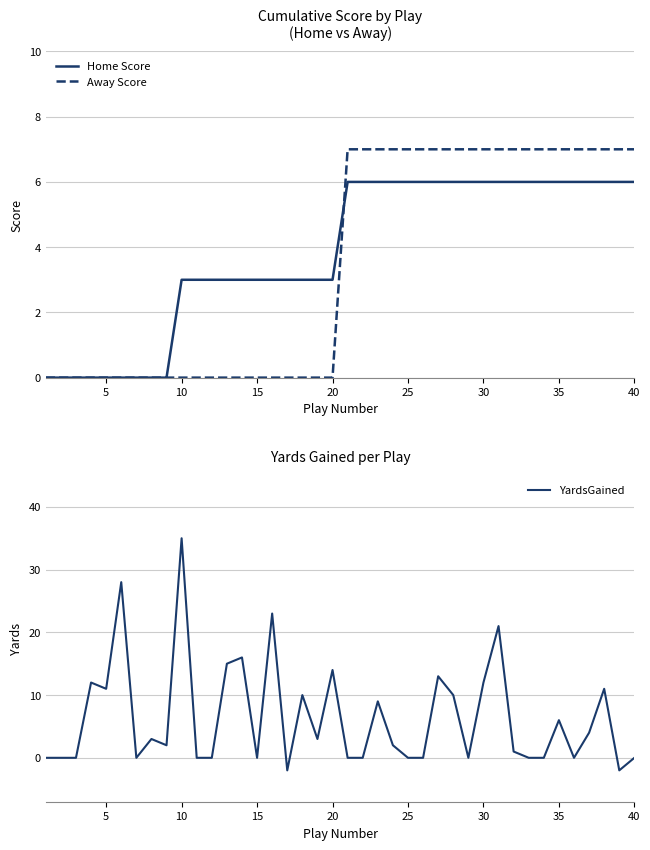

Is it true that Away Score equals 7 at 25?

True